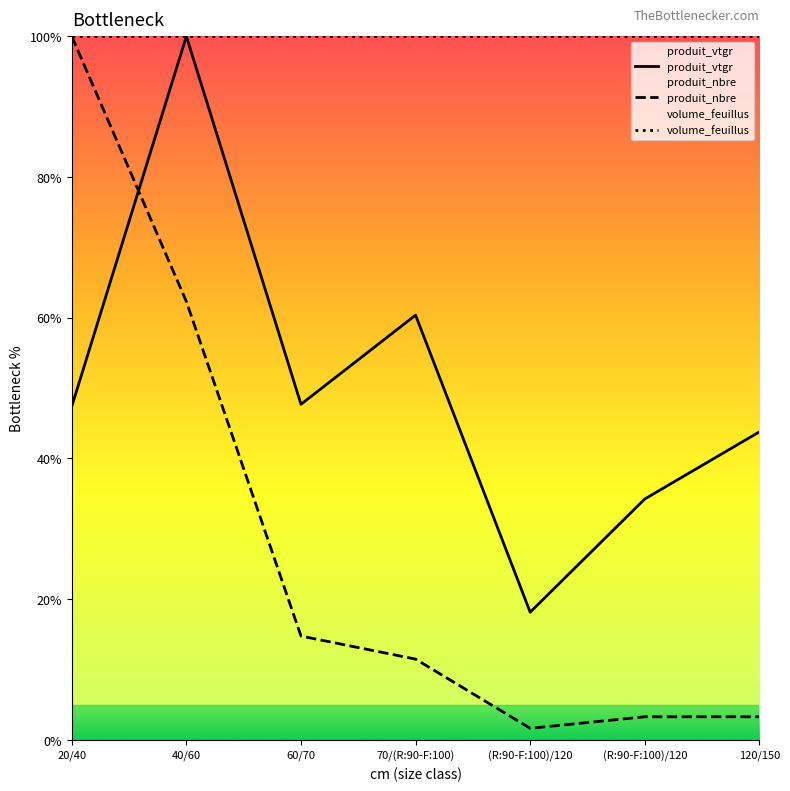

Which has a higher value, 70/(R:90-F:100) or 20/40?

70/(R:90-F:100)